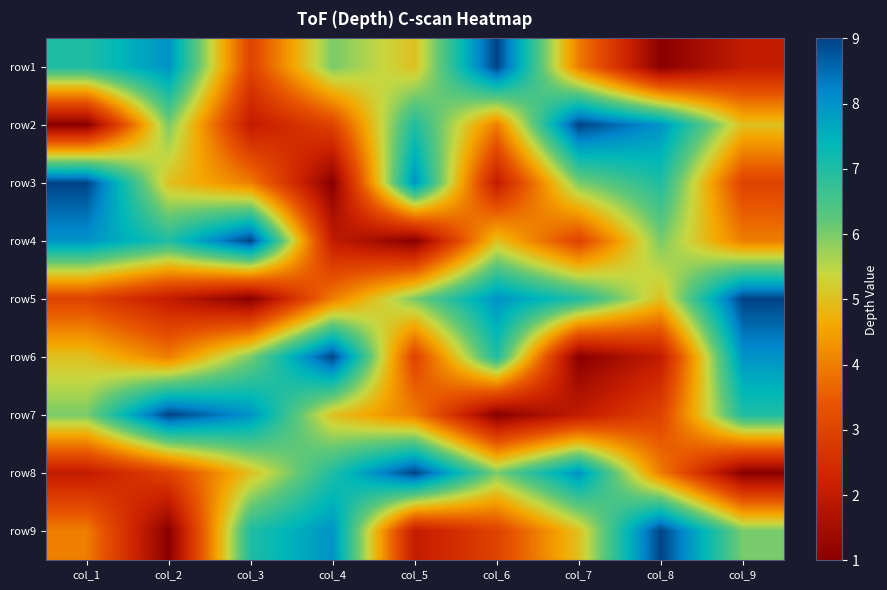

What is the greatest value displayed?

9